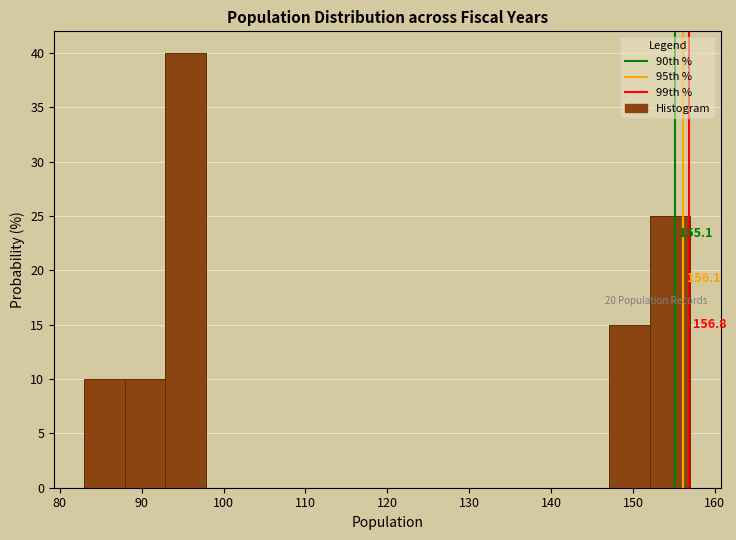

Over which range of the x-axis is the bar tallest?

93 to 98